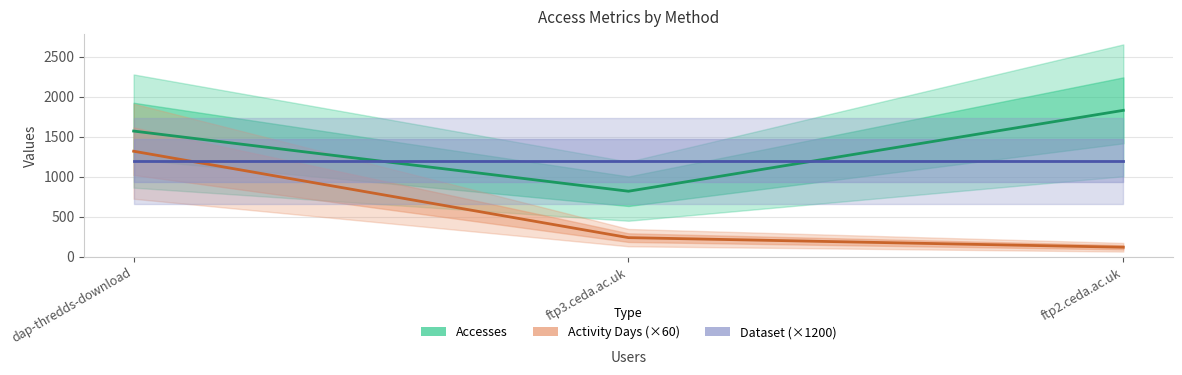

At how many categories does at least one series exceed 632?

3